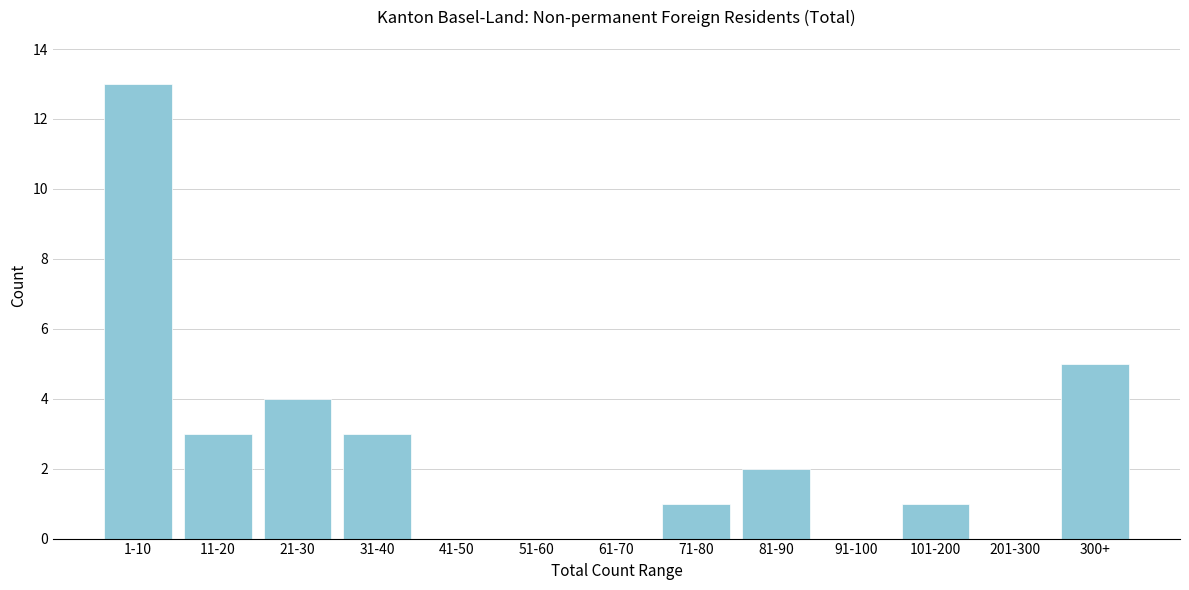

Reading left to right, transcribe all the data shown in this chart.

1-10=13	11-20=3	21-30=4	31-40=3	41-50=0	51-60=0	61-70=0	71-80=1	81-90=2	91-100=0	101-200=1	201-300=0	300+=5